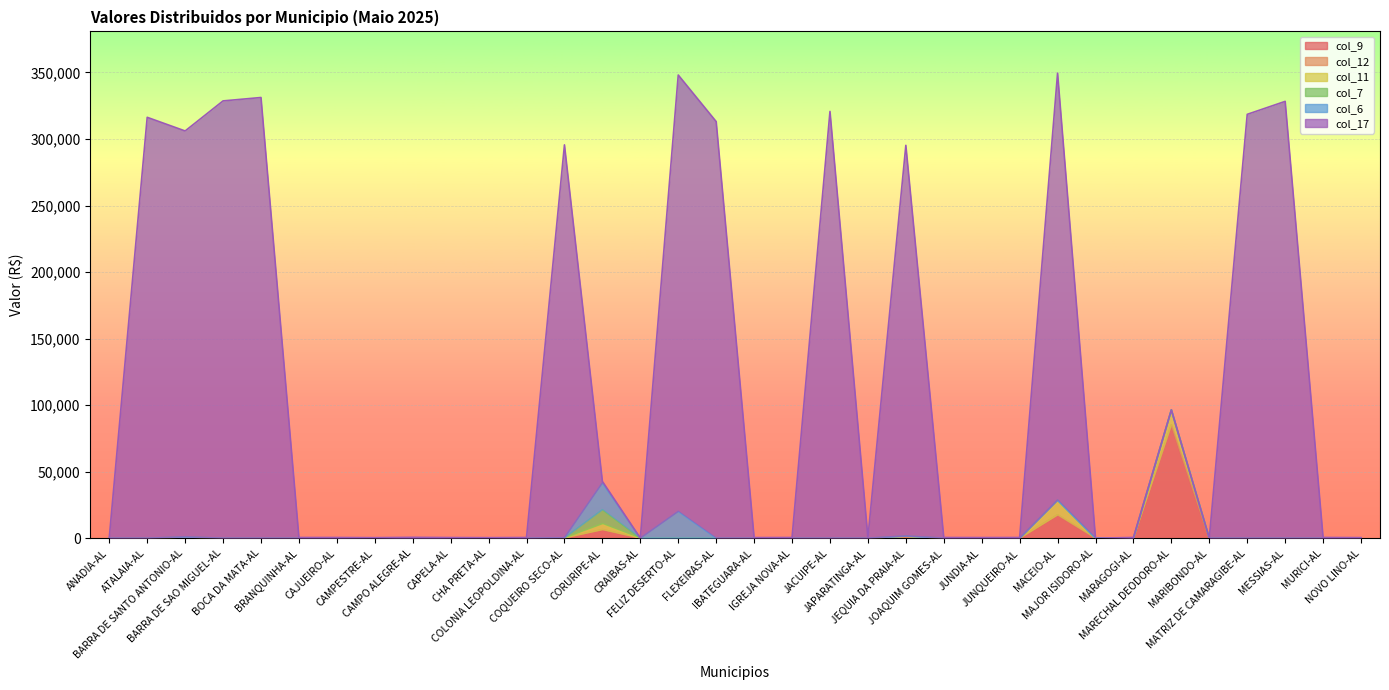

What position from the left is COLONIA LEOPOLDINA-AL?

12